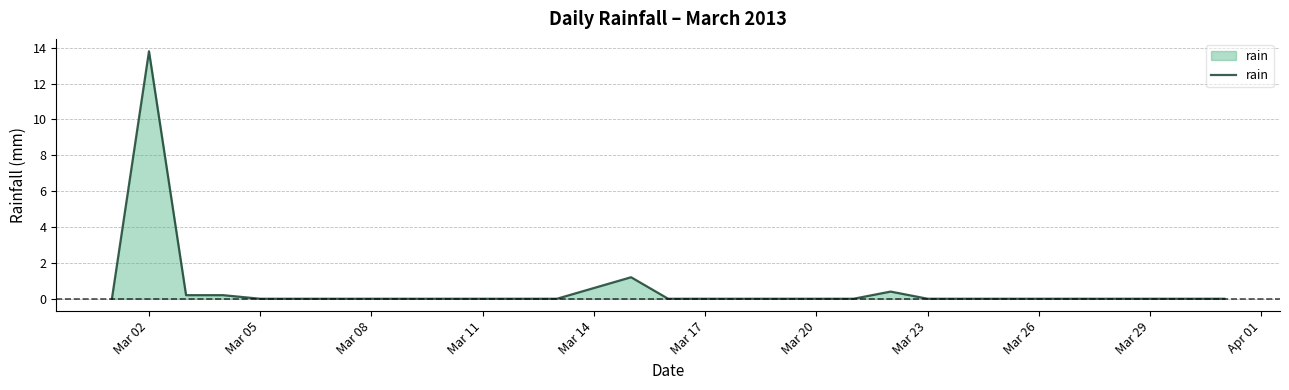

Reading left to right, list all the values displayed in this chart.

0.0	13.8	0.2	0.2	0.0	0.0	0.0	0.0	0.0	0.0	0.0	0.0	0.0	0.6	1.2	0.0	0.0	0.0	0.0	0.0	0.0	0.4	0.0	0.0	0.0	0.0	0.0	0.0	0.0	0.0	0.0